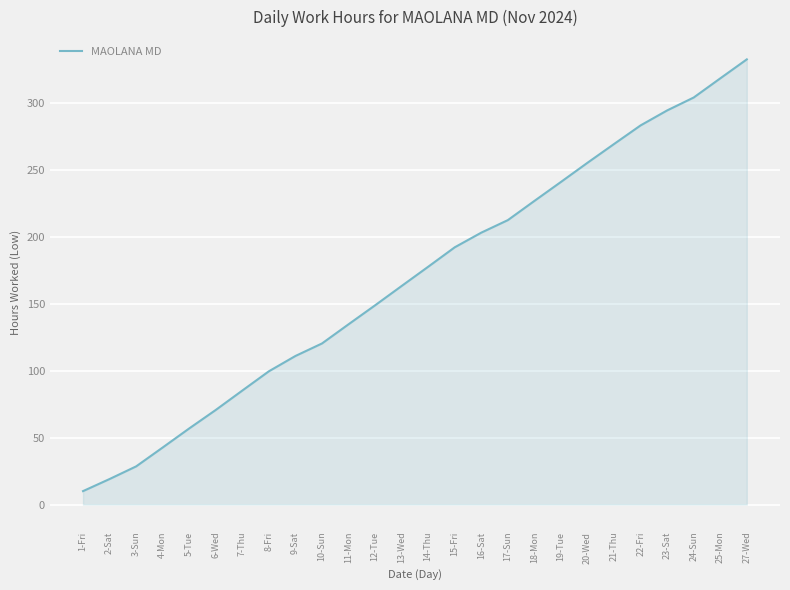

Rank the categories by value from lowest to highest.

1-Fri, 2-Sat, 3-Sun, 4-Mon, 5-Tue, 6-Wed, 7-Thu, 8-Fri, 9-Sat, 10-Sun, 11-Mon, 12-Tue, 13-Wed, 14-Thu, 15-Fri, 16-Sat, 17-Sun, 18-Mon, 19-Tue, 20-Wed, 21-Thu, 22-Fri, 23-Sat, 24-Sun, 25-Mon, 27-Wed